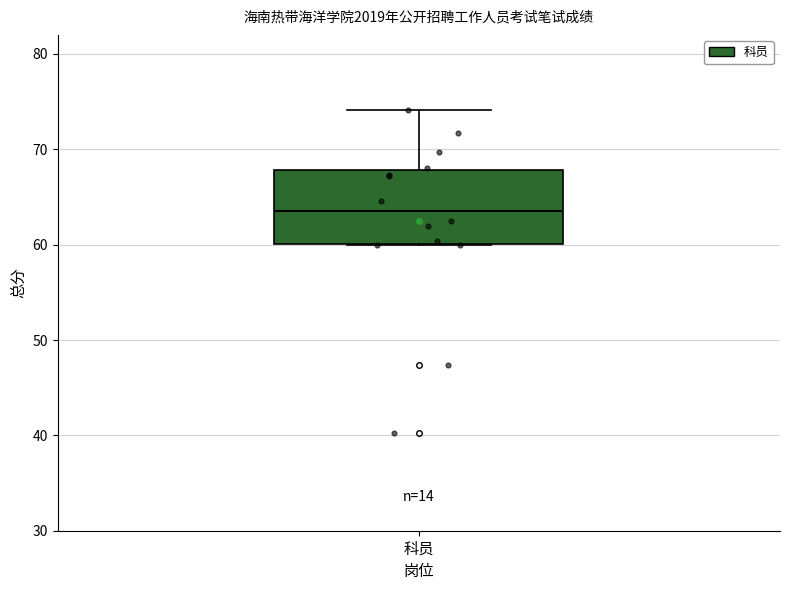

Read this box plot against the y-axis: the position of the median line, the range covered by the box, and the ends of both whiskers. The values are not printed on the chart, so give them approximately, as read against the axis.

median 64, box 60 to 68, whiskers 60 to 74